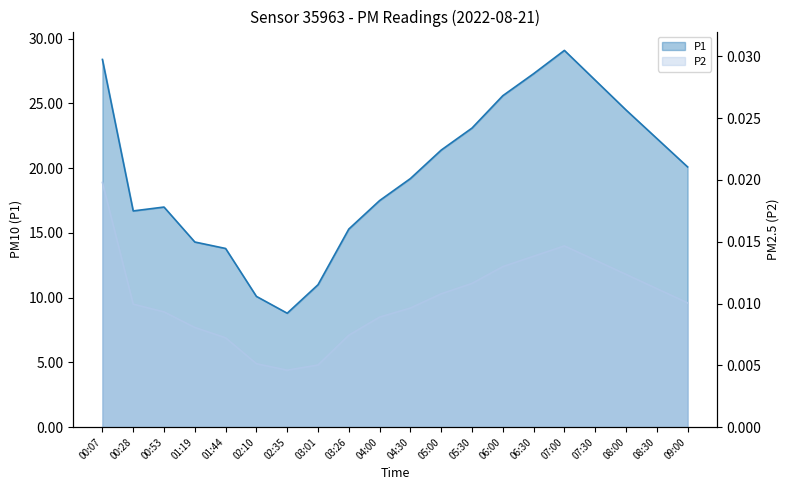

List the series in order of their overall mean, lowest first.

P2, P1